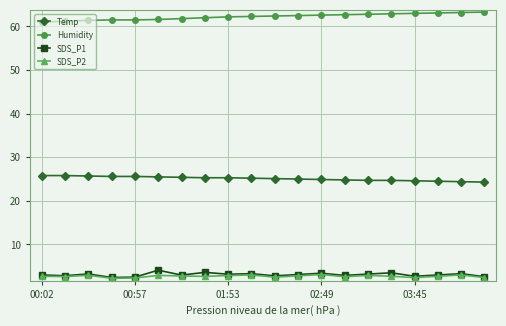

What is the value of the Temp point at the 4th from the left?

25.6